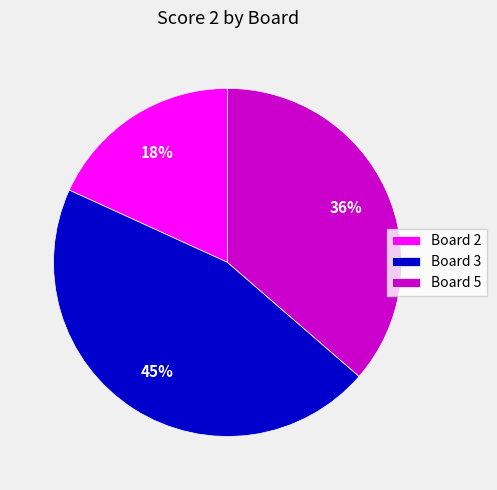

Count the number of slices in the pie.

3